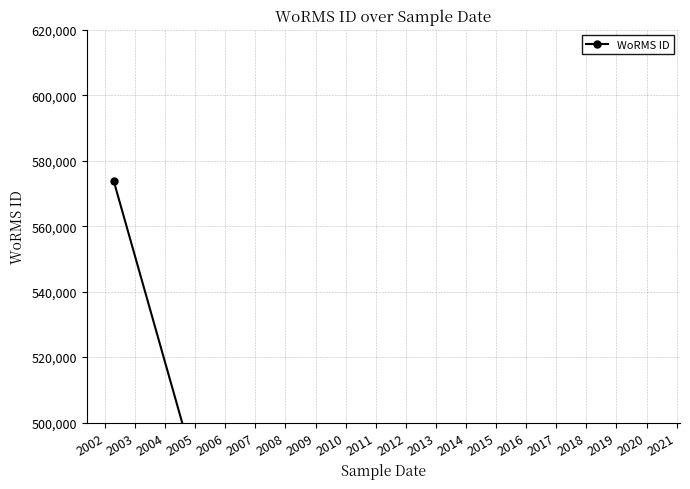

Reading left to right, list all the values displayed in this chart.

573884	248124	248124	248124	248124	248124	248124	248124